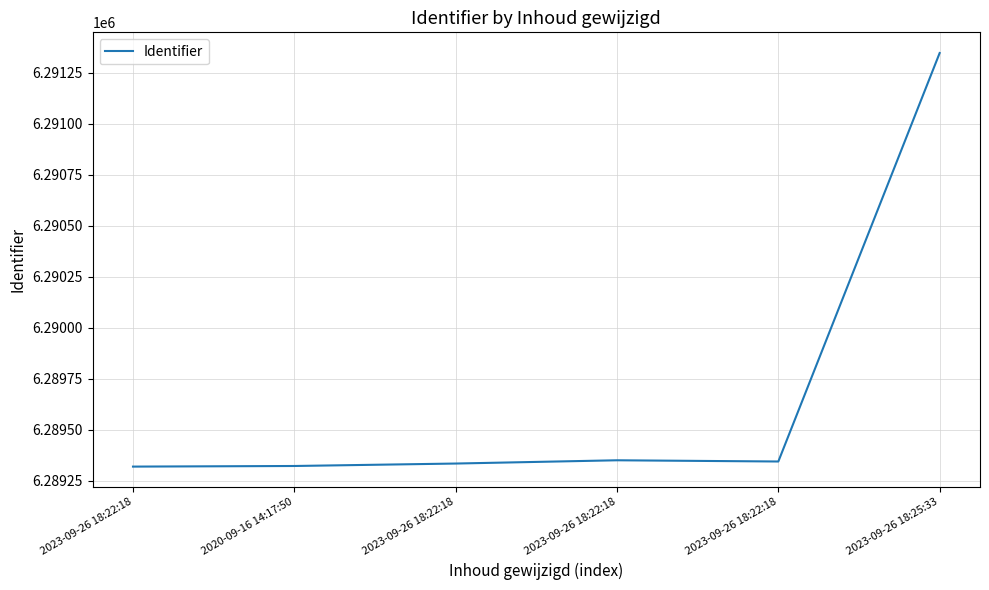

How many values are below 6289345?

3